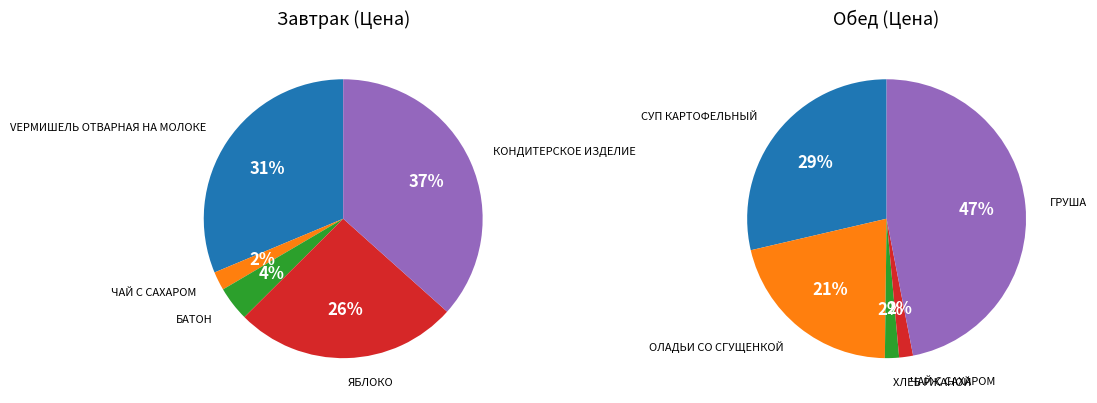

Rank the categories by Breakfast value from highest to lowest.

4, 0, 3, 2, 1